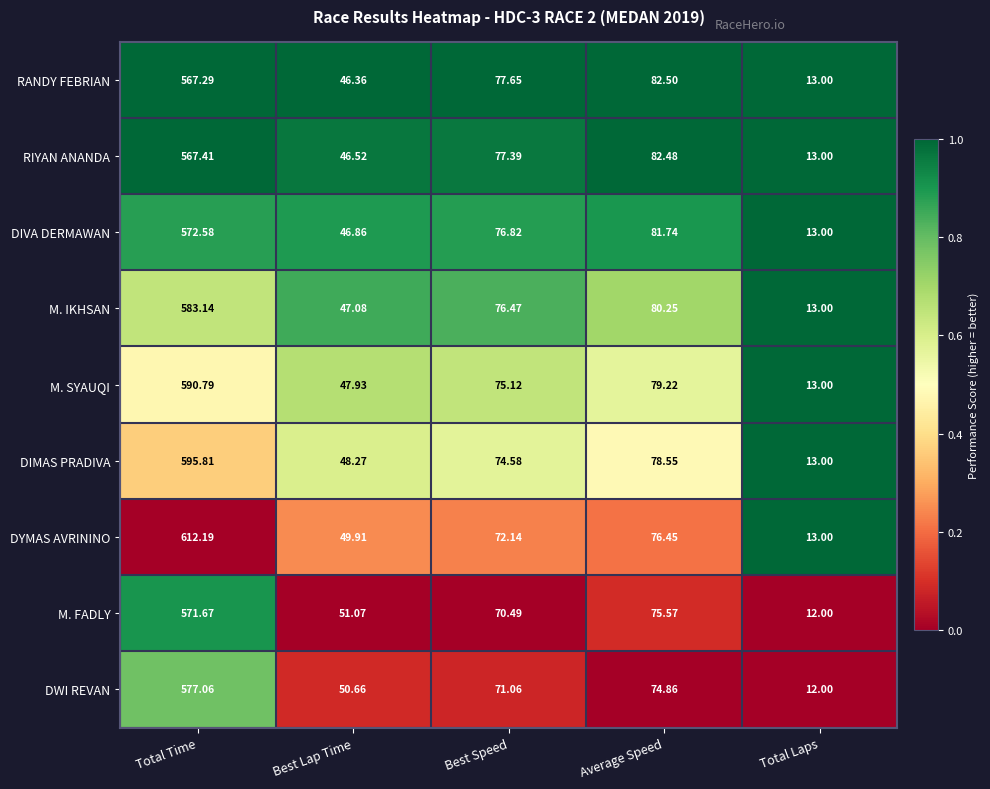

Which series has the widest spread of values?

DYMAS AVRININO